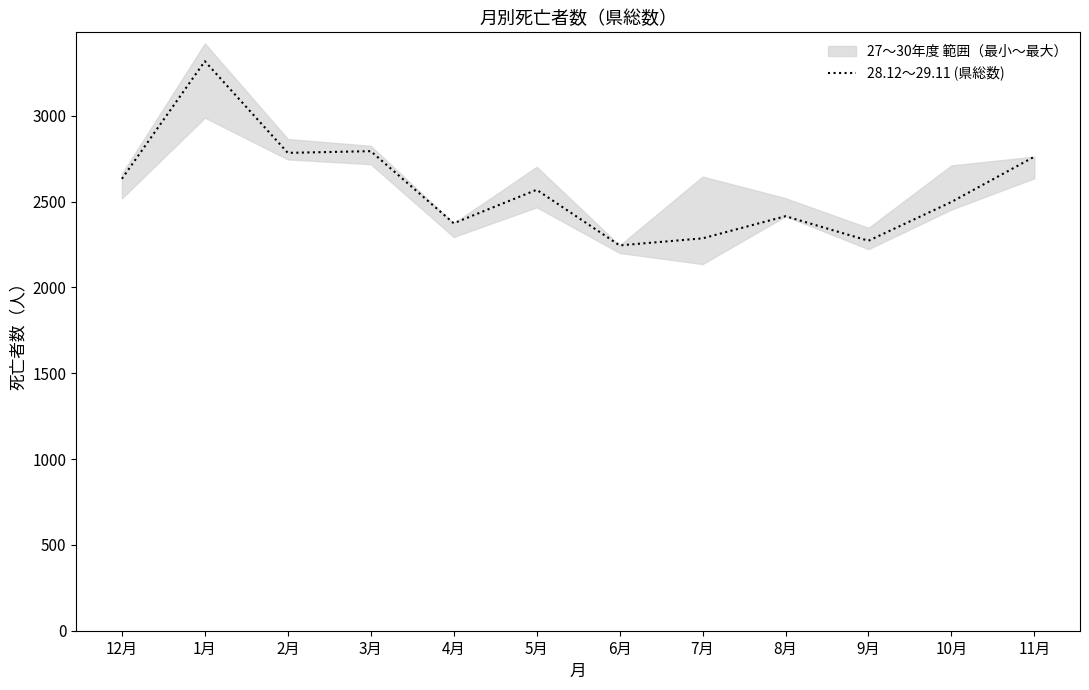

List the labels in order of value, largest first.

1月, 3月, 2月, 11月, 12月, 5月, 10月, 8月, 4月, 7月, 9月, 6月